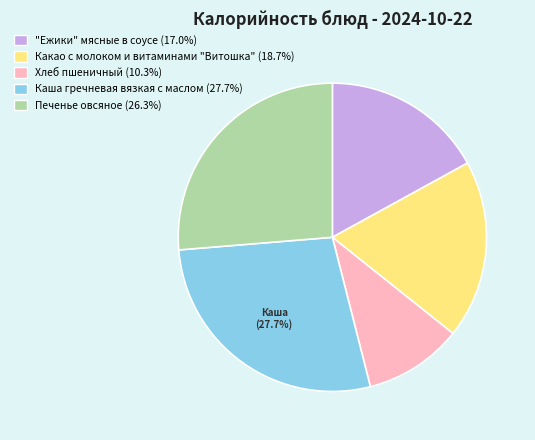

True or false: Каша гречневая вязкая с маслом accounts for 28% of the total.

True